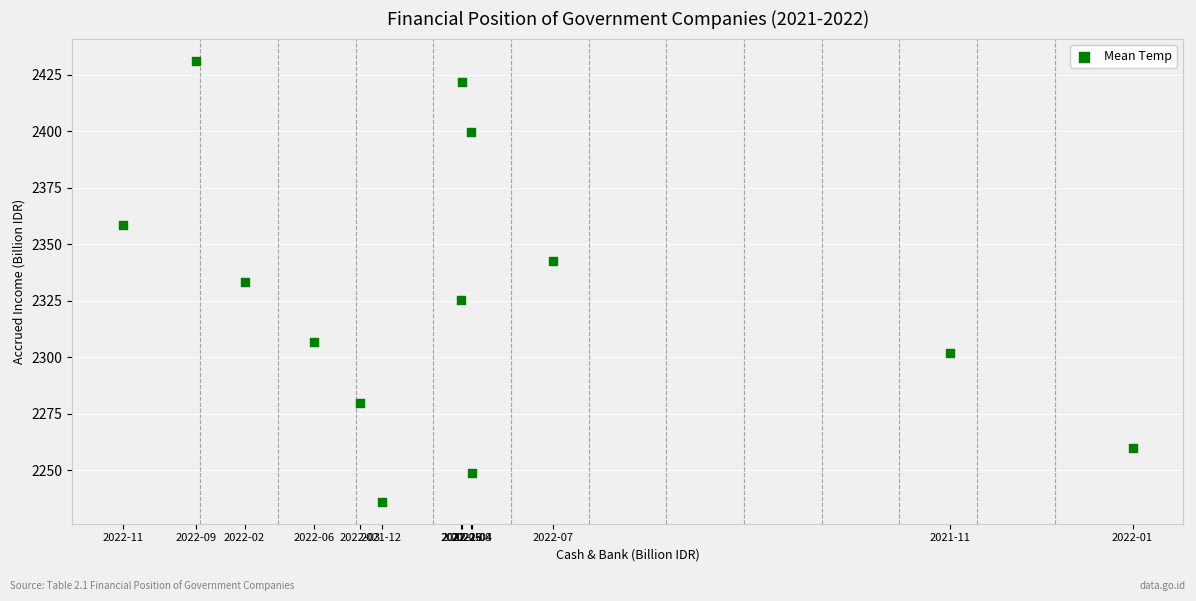

What is the range of Y values (max minus min)?

195.1